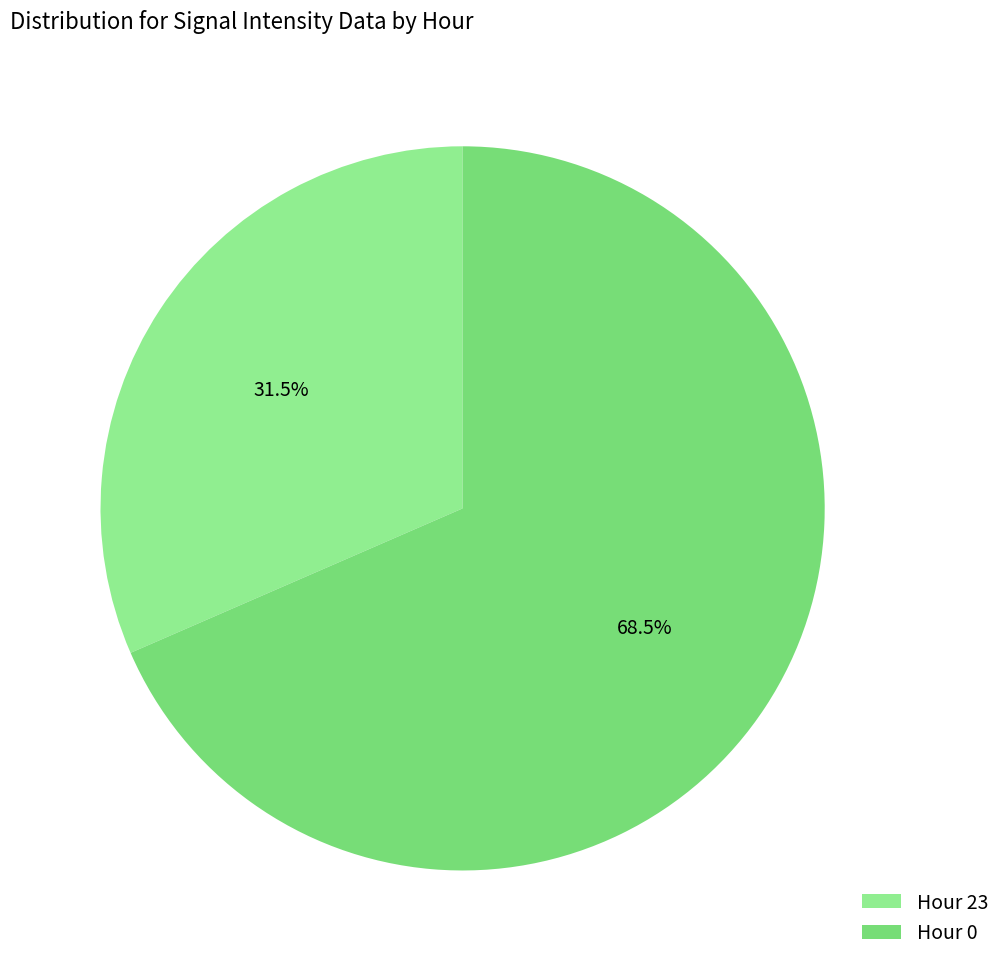

To the nearest percent, what is the difference between the largest and smallest slice percentages?

37%